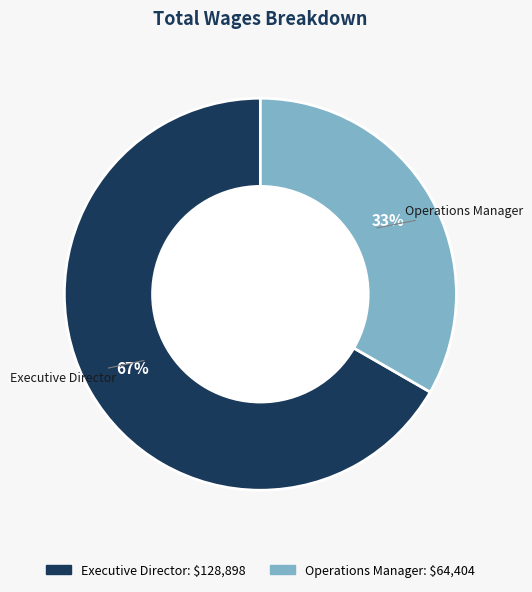

Which category accounts for the majority?

Executive Director